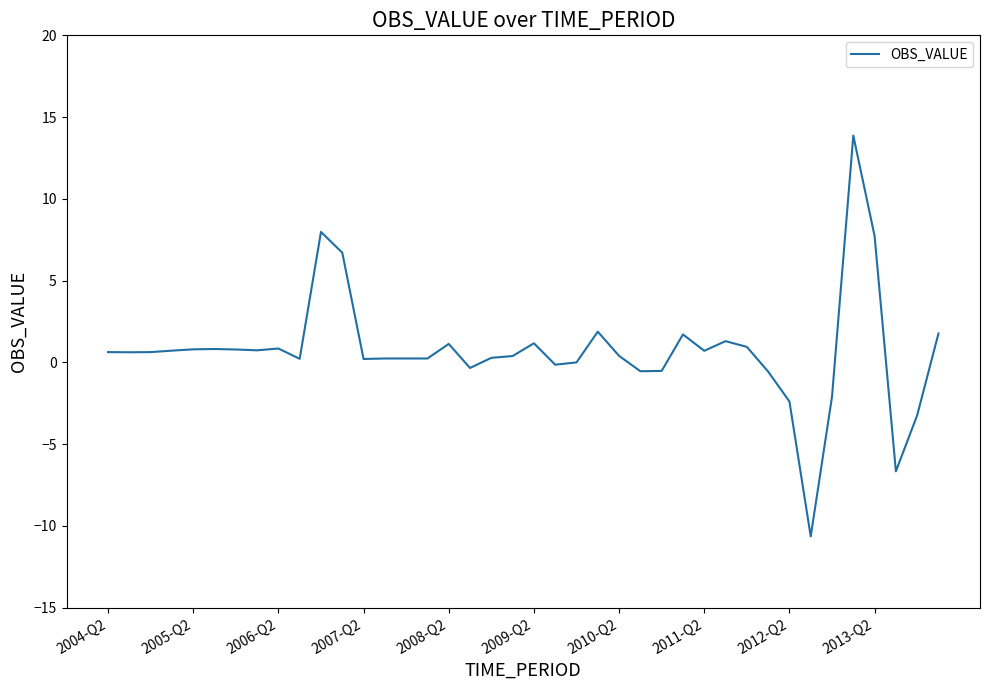

What is the difference between the maximum and minimum values?

24.5